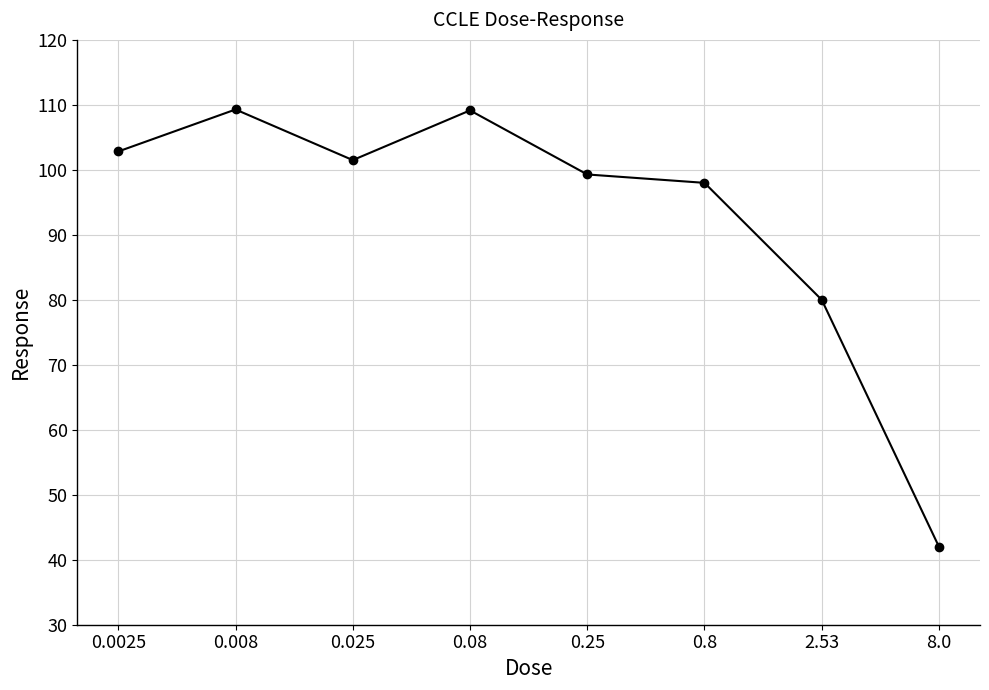

Approximately how many times larger is the value at 8.0 compared to 0.08?

0.4